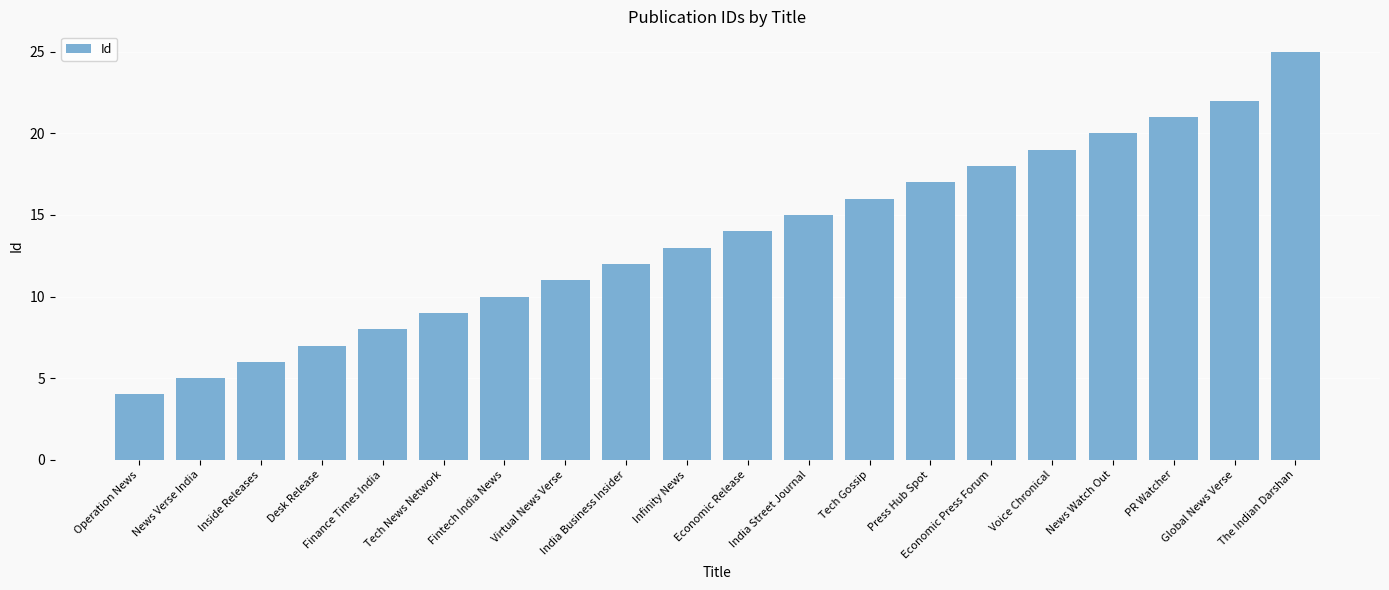

What is the average value?

14